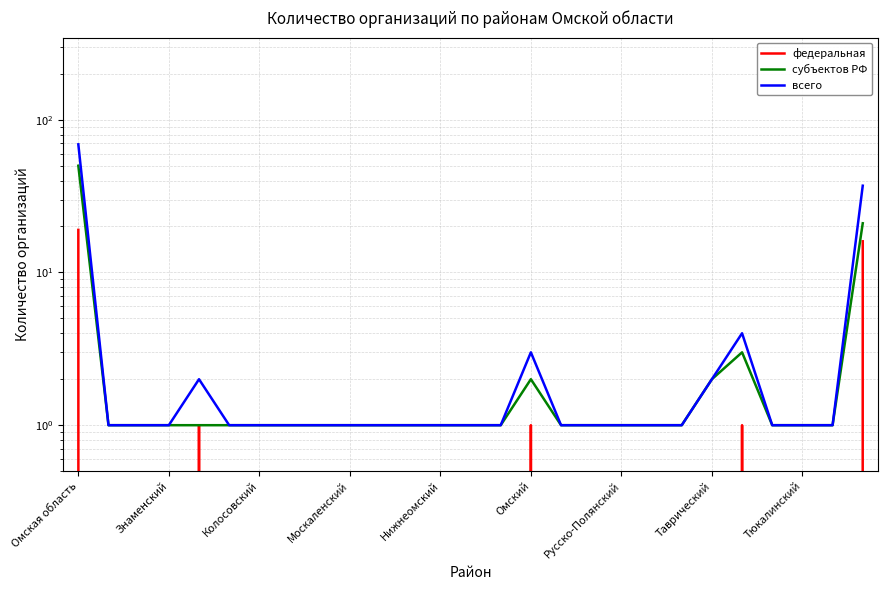

List the series in order of their overall mean, lowest first.

федеральная, субъектов РФ, всего